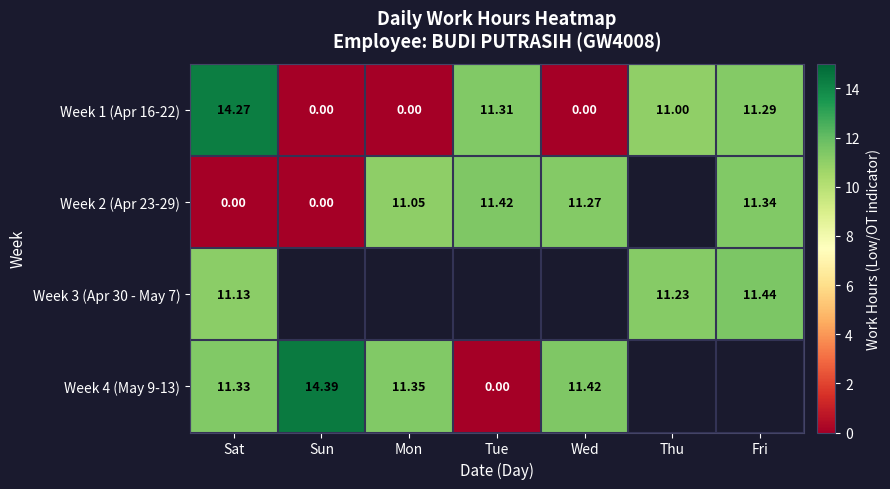

What value does the Week 1 (Apr 16-22) series have at Tue?

11.3